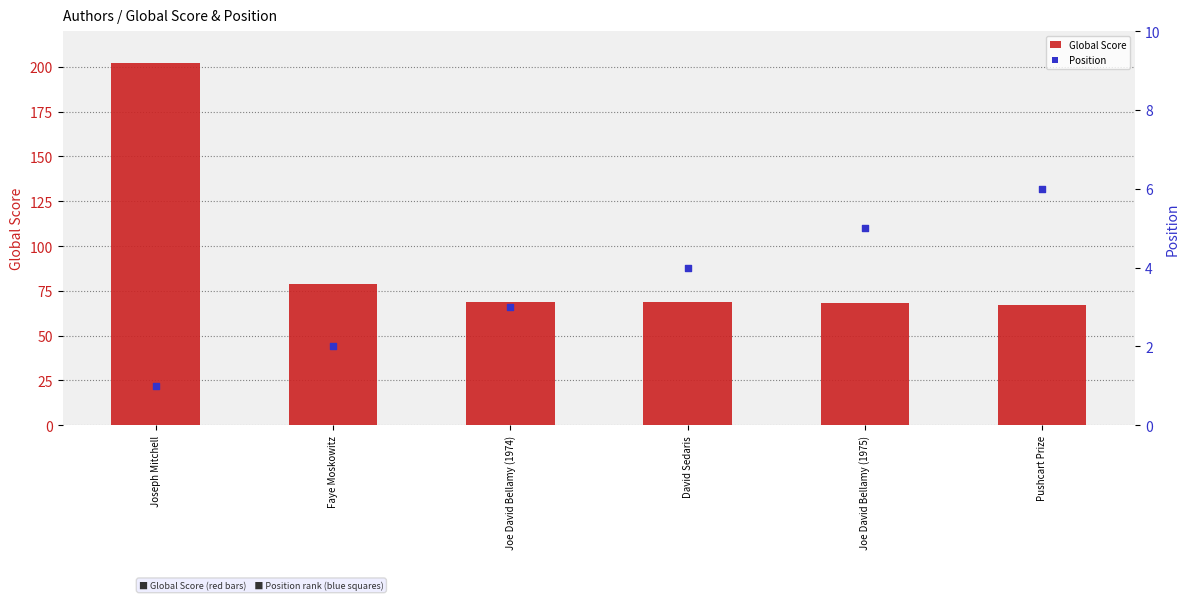

Which series contains the highest Y value?

Global Score